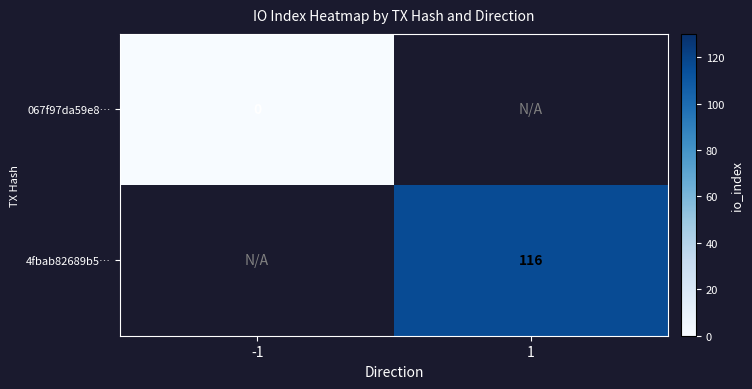

List the series in order of their overall mean, lowest first.

067f97da59e8…, 4fbab82689b5…